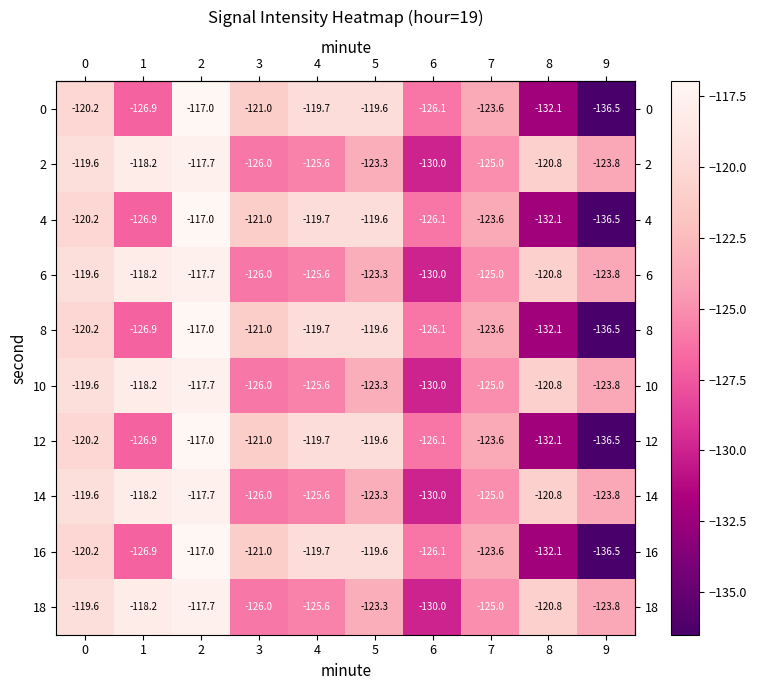

Which label corresponds to the largest value in the chart?

2